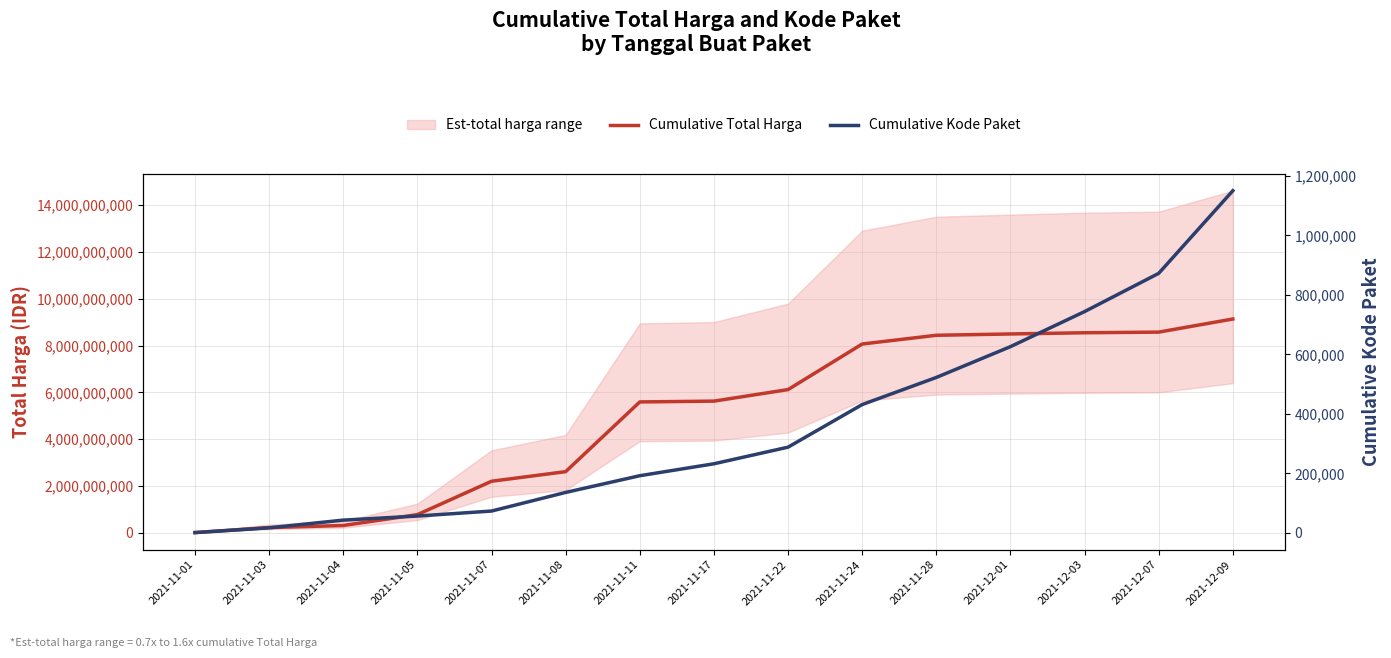

How many values in the Cumulative Total Harga series exceed 5627985885?

7